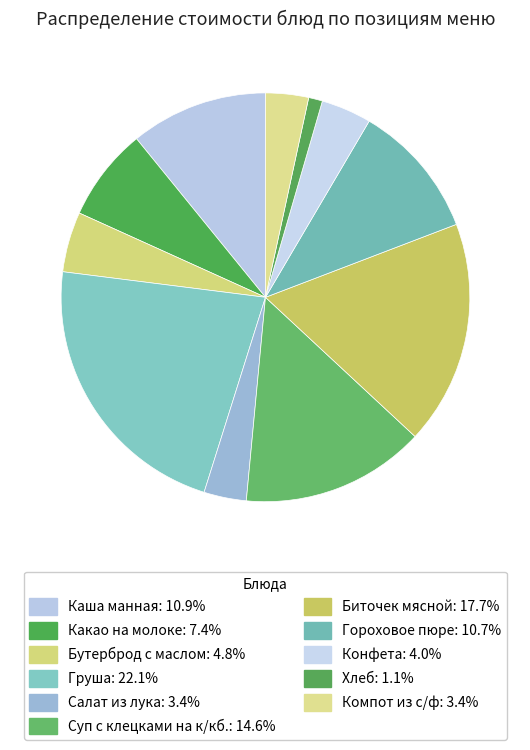

To the nearest percent, what percentage of the pie is Хлеб?

1%